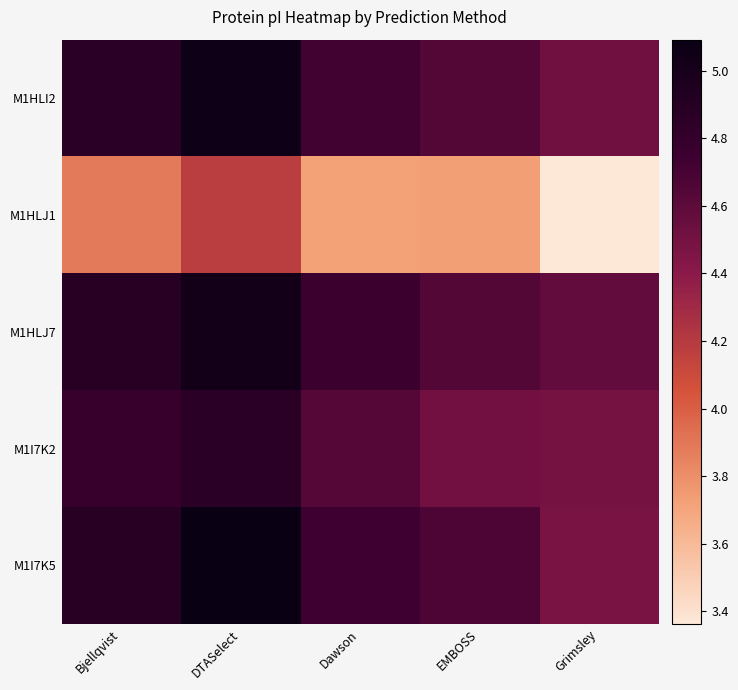

Which series changed the most between Bjellqvist and EMBOSS?

M1I7K2